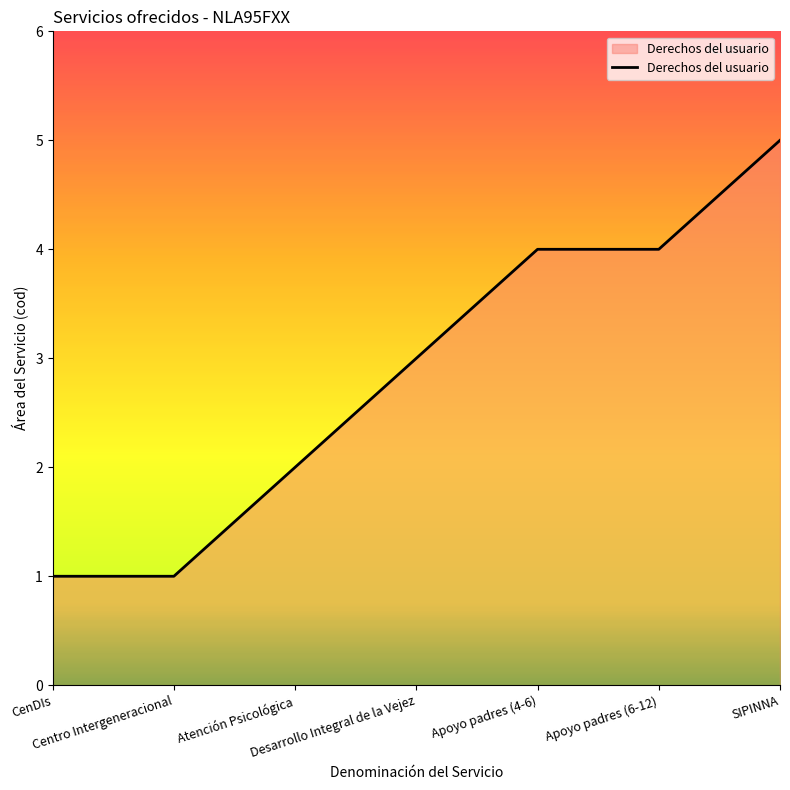

What is the difference between the second highest and second lowest values?

3